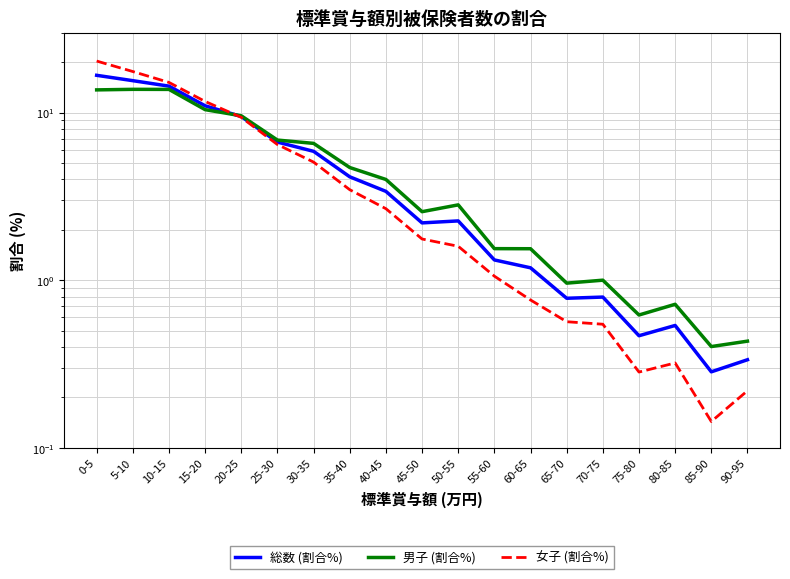

How many interior local valleys does the 総数 (割合%) series have?

4